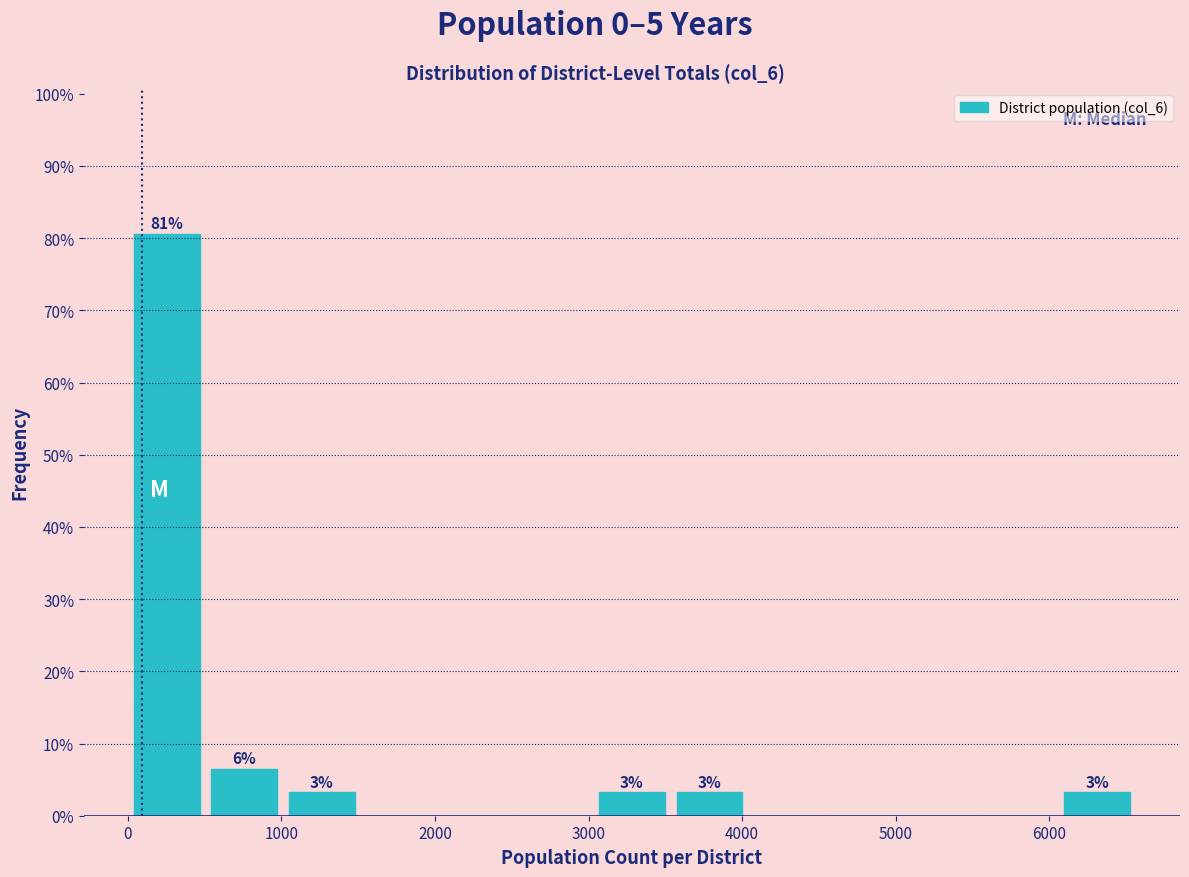

Over which range of the x-axis is the bar tallest?

0 to 500